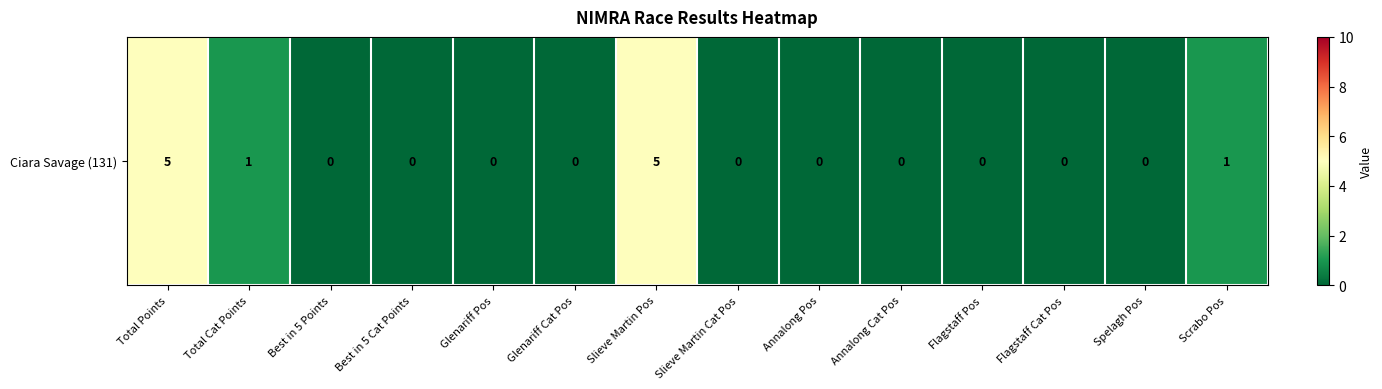

How many values are between 0 and 1?

12